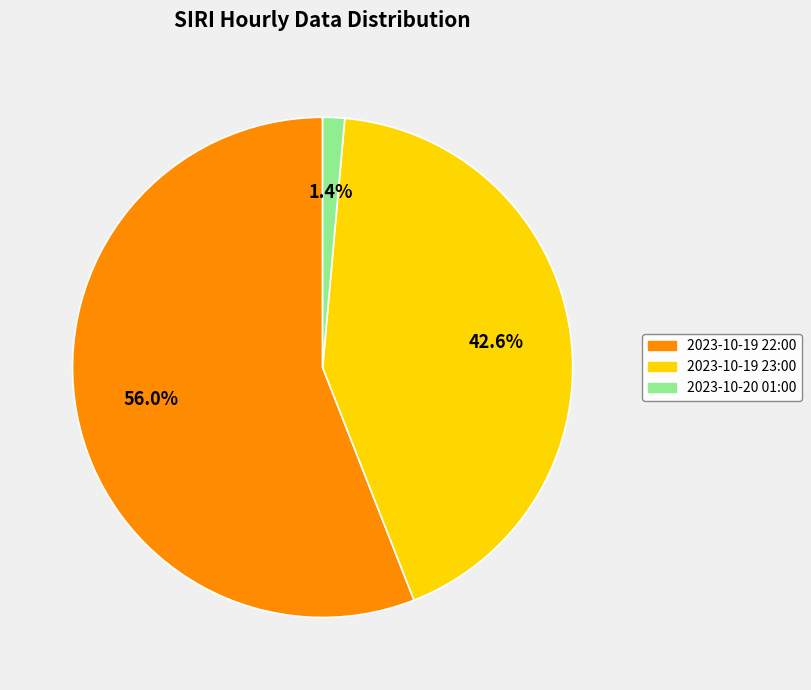

True or false: 2023-10-19 22:00 accounts for 70% of the total.

False